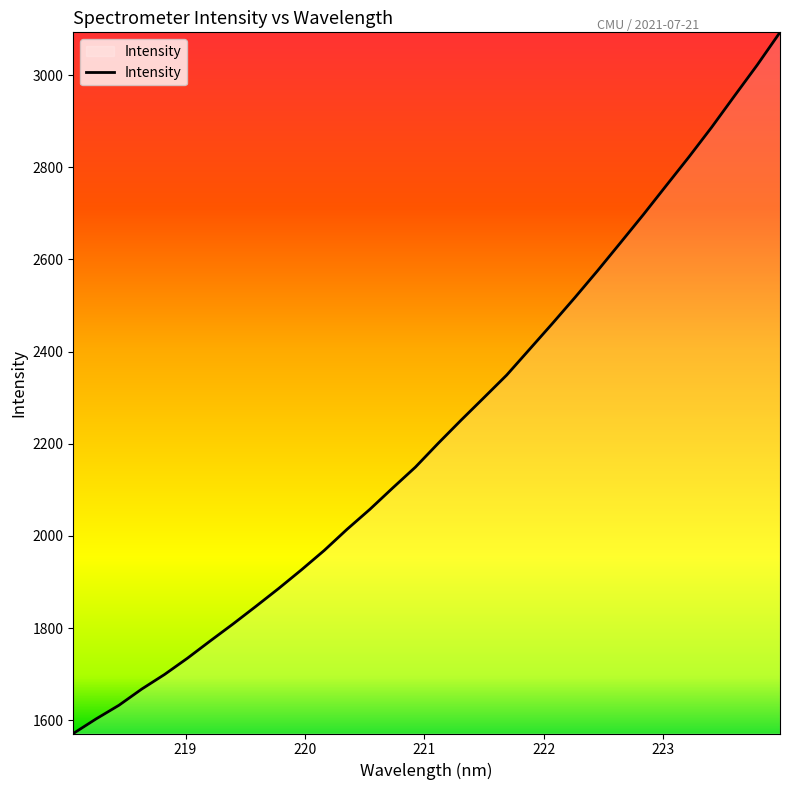

What is the minimum value shown in the chart?

1571.3